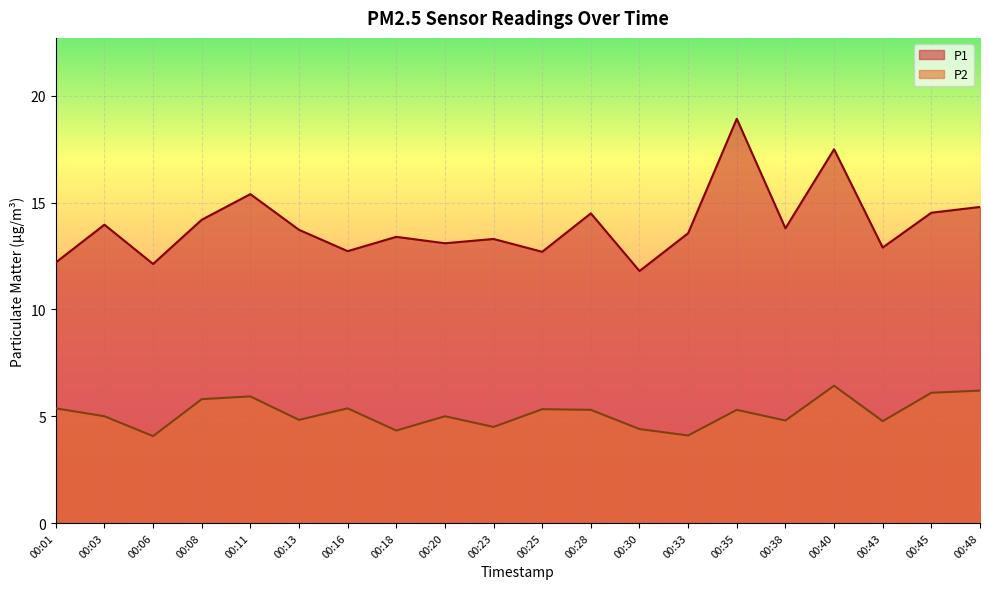

At which category does P1 reach its first local valley?

00:06